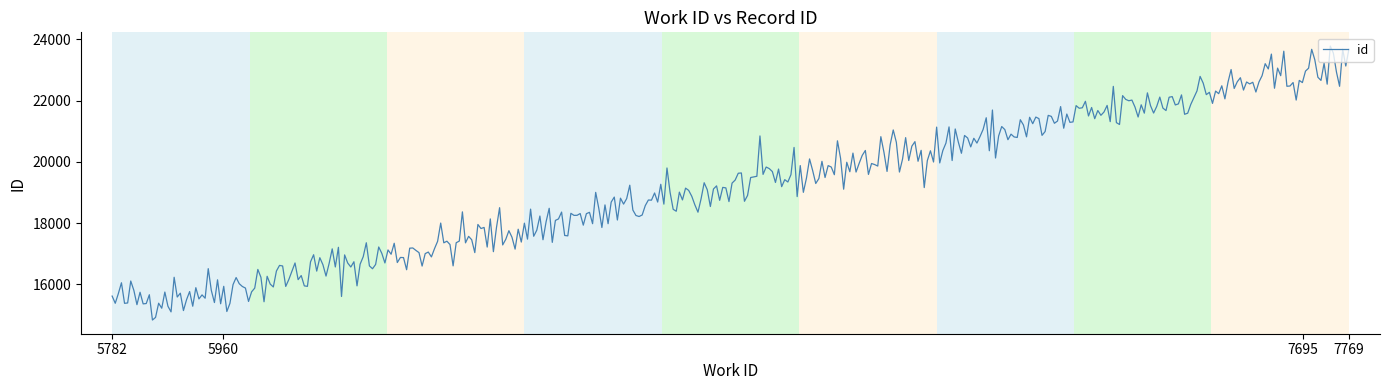

What is the minimum value shown in the chart?

14839.8